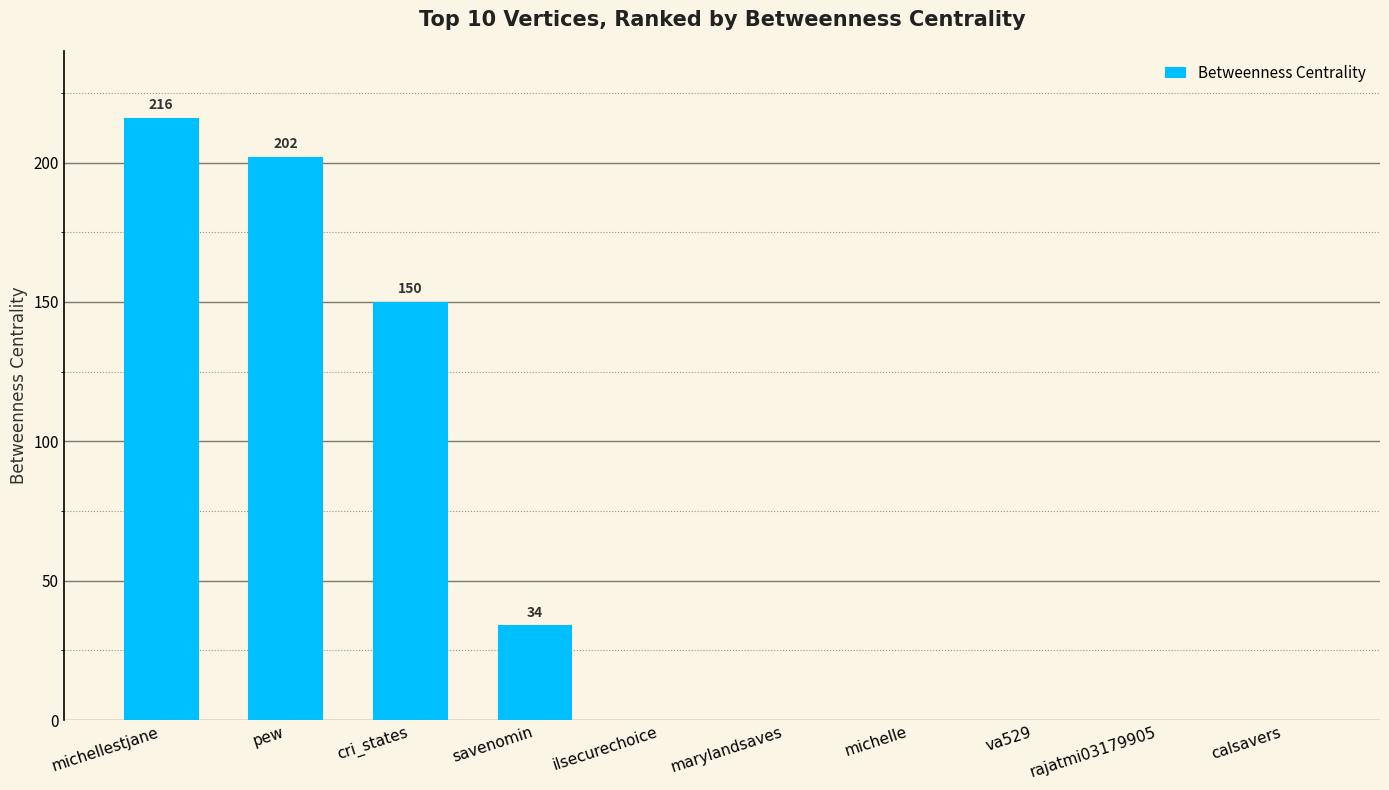

Which label corresponds to the largest value in the chart?

michellestjane